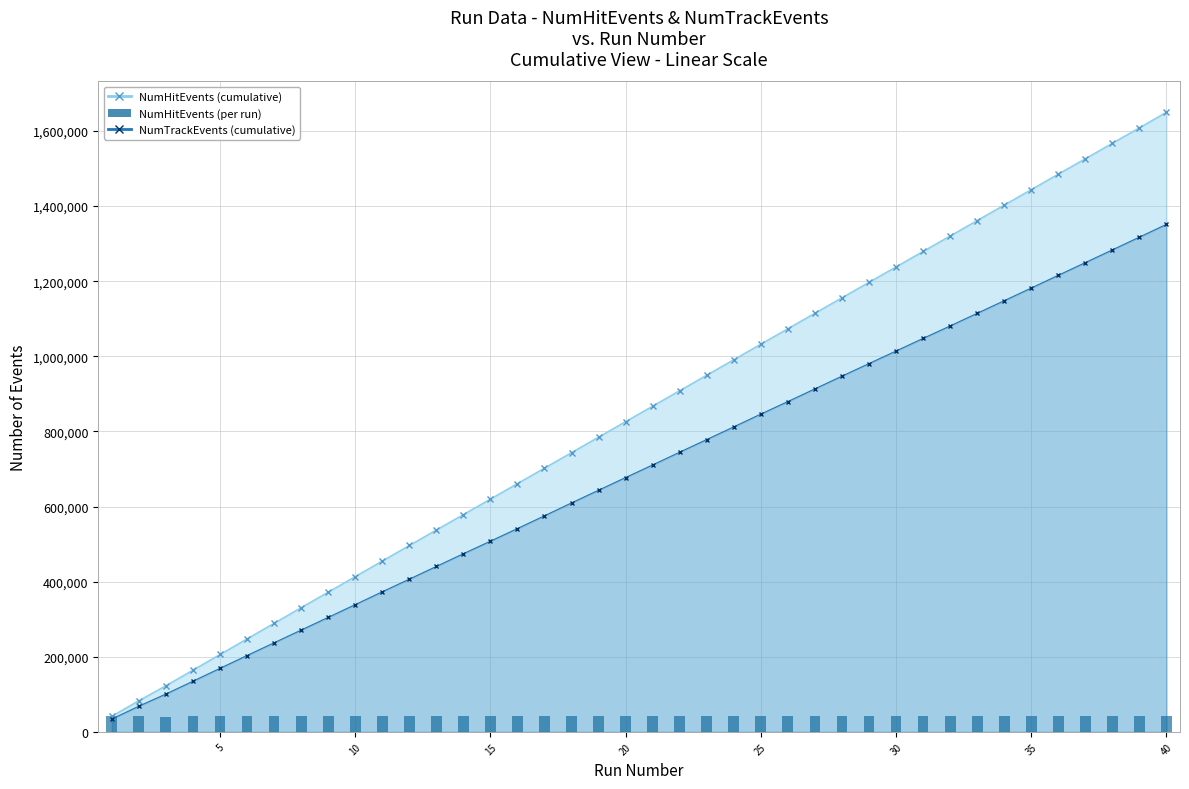

What is the sum of all values?

1649799